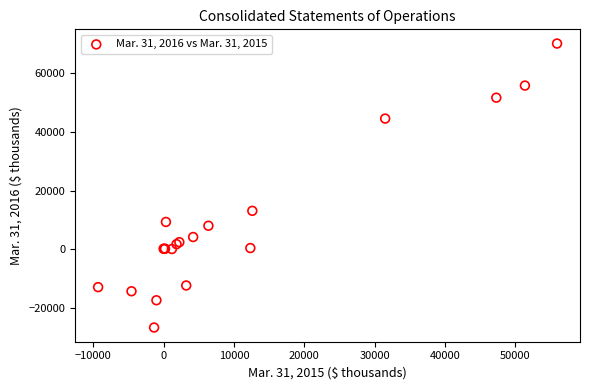

What Y value in the scatter plot is closest to 21721?

13091